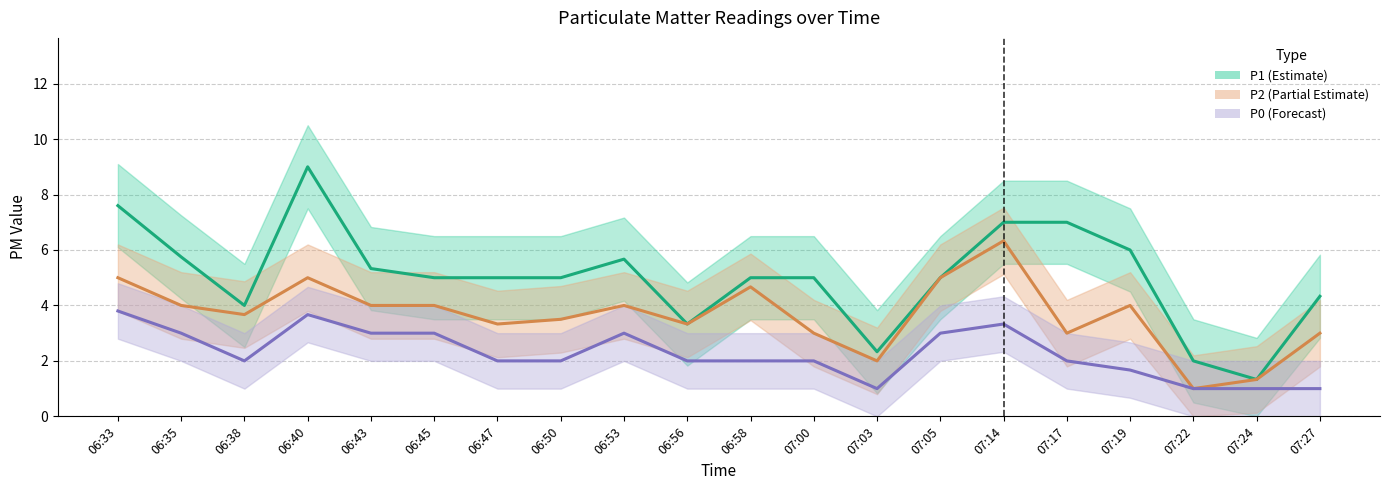

List the series in order of their overall mean, lowest first.

P0 (Forecast), P2 (Partial Estimate), P1 (Estimate)